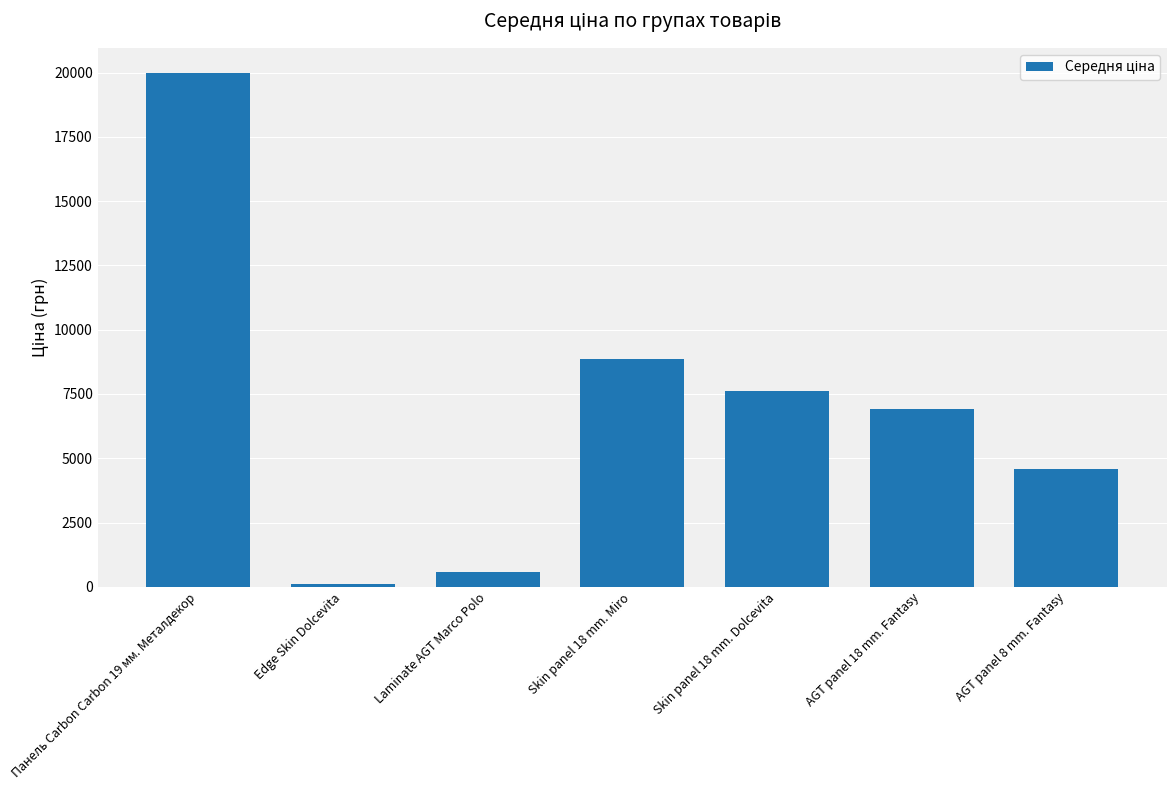

True or false: the data shows 30966.0 at Панель Carbon Carbon 19 мм. Металдекор.

False